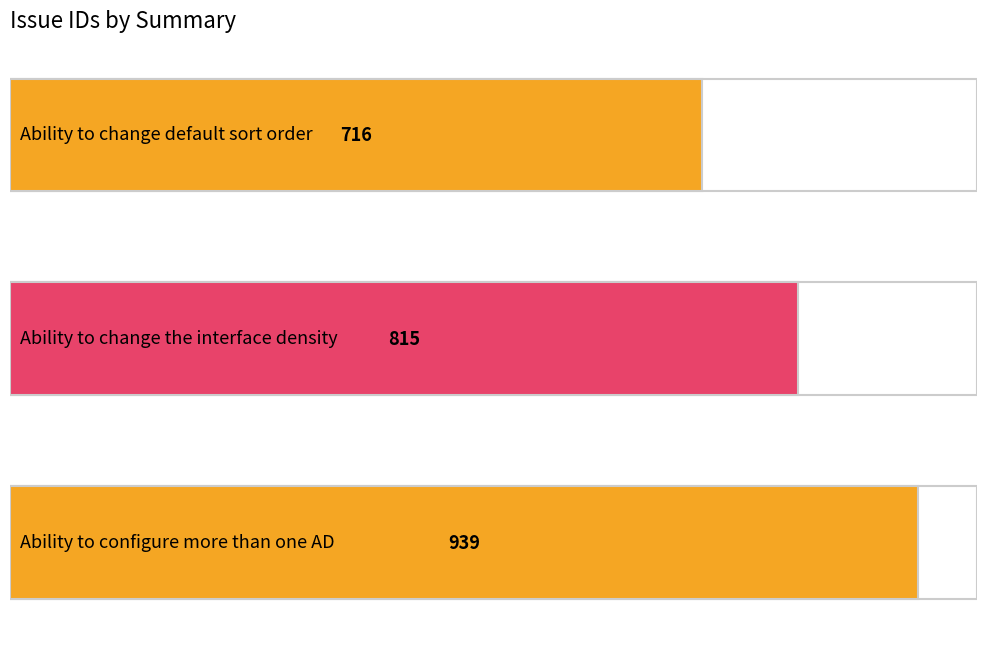

Is it true that the value at Ability to change default sort order is 285?

False